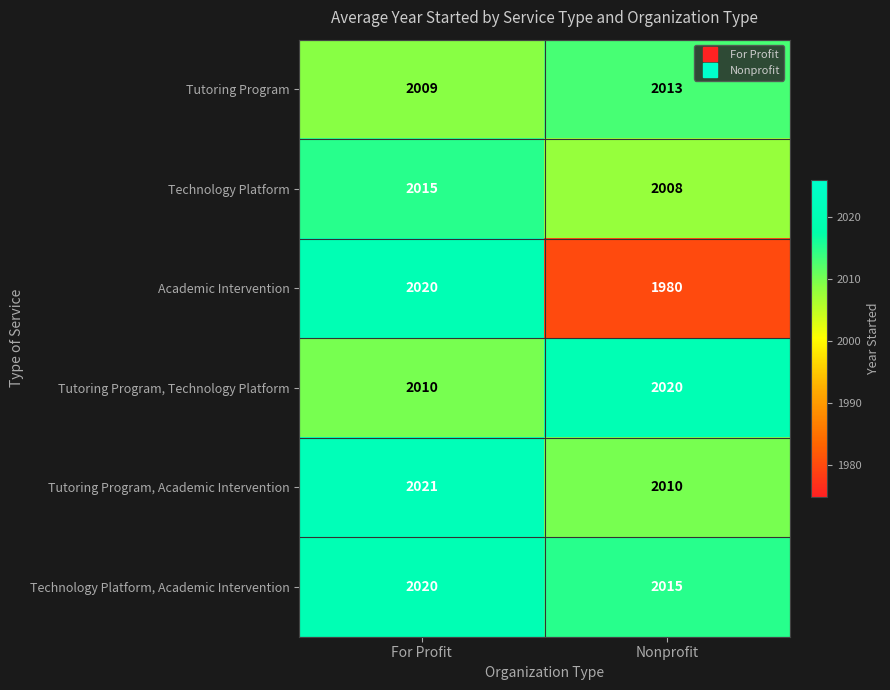

Which label corresponds to the smallest value in the chart?

Nonprofit